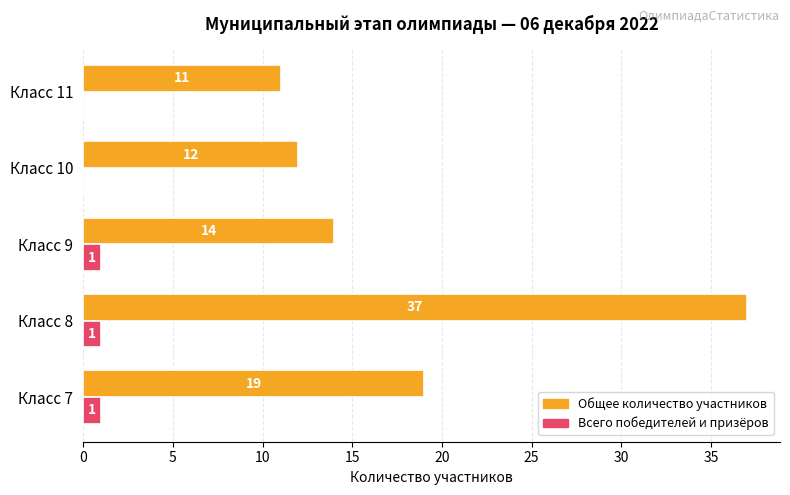

Which series has the largest total across all categories?

Общее количество участников